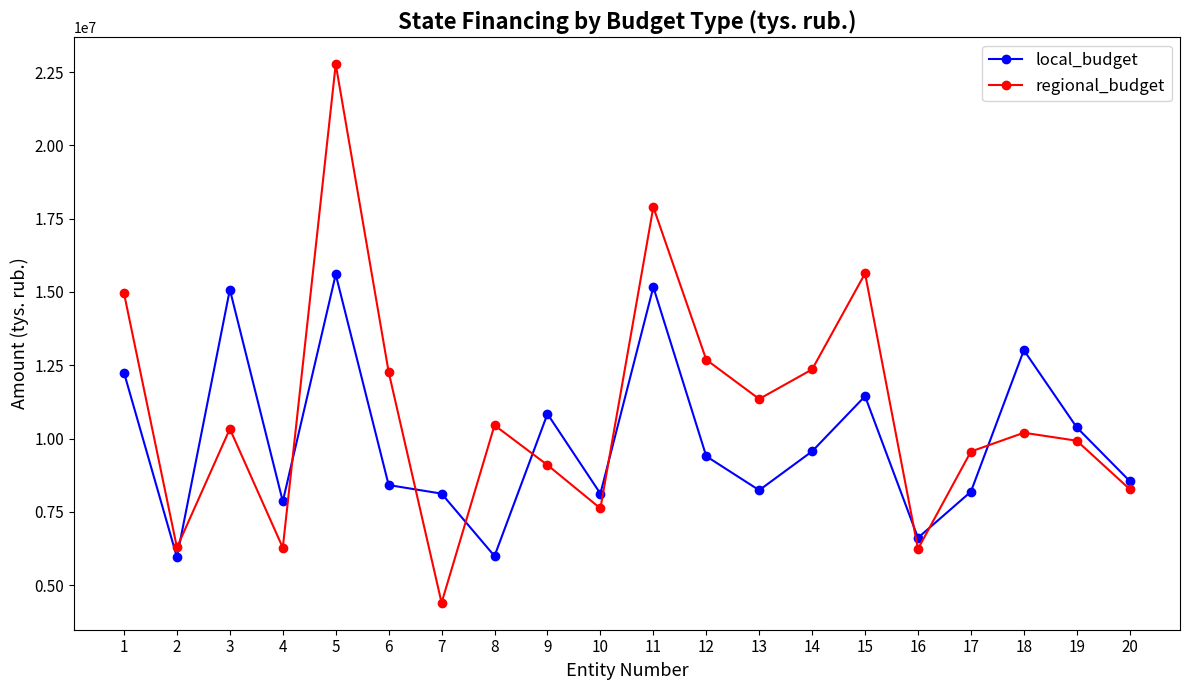

List the series in order of their peak value, lowest first.

local_budget, regional_budget